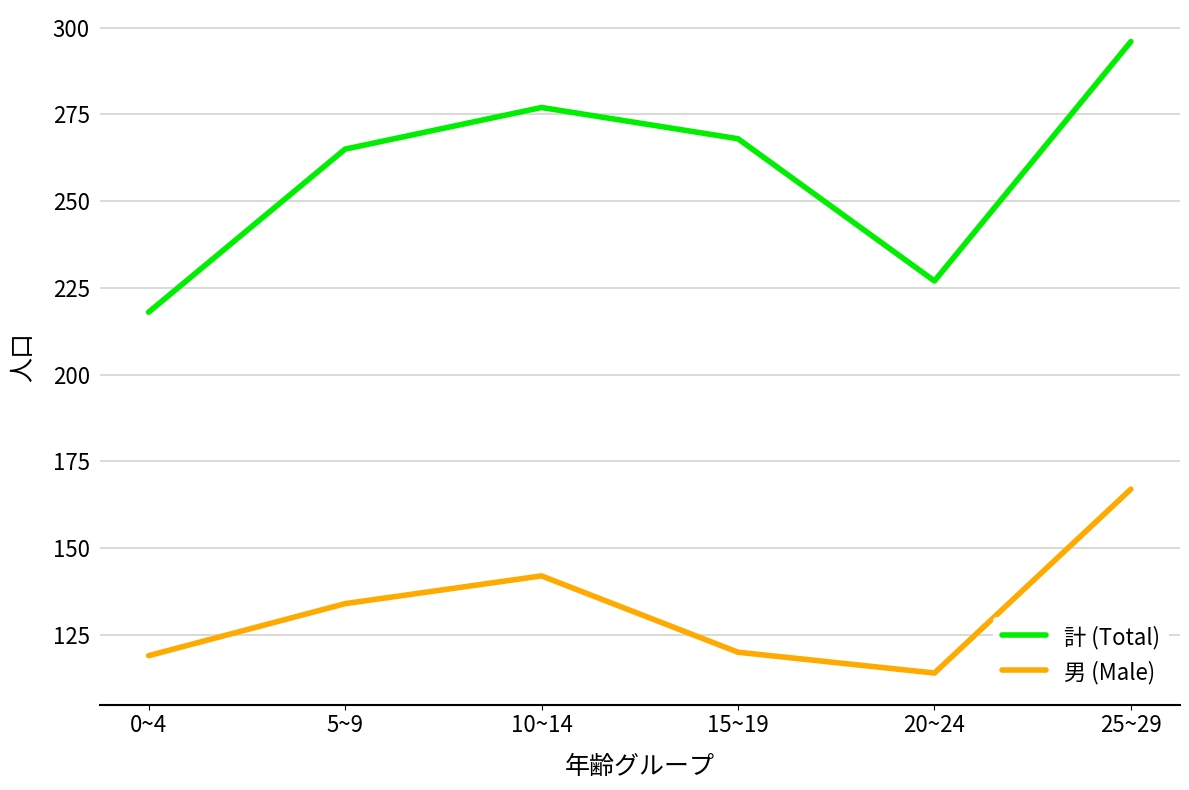

Where is the first local maximum for 計 (Total)?

10~14